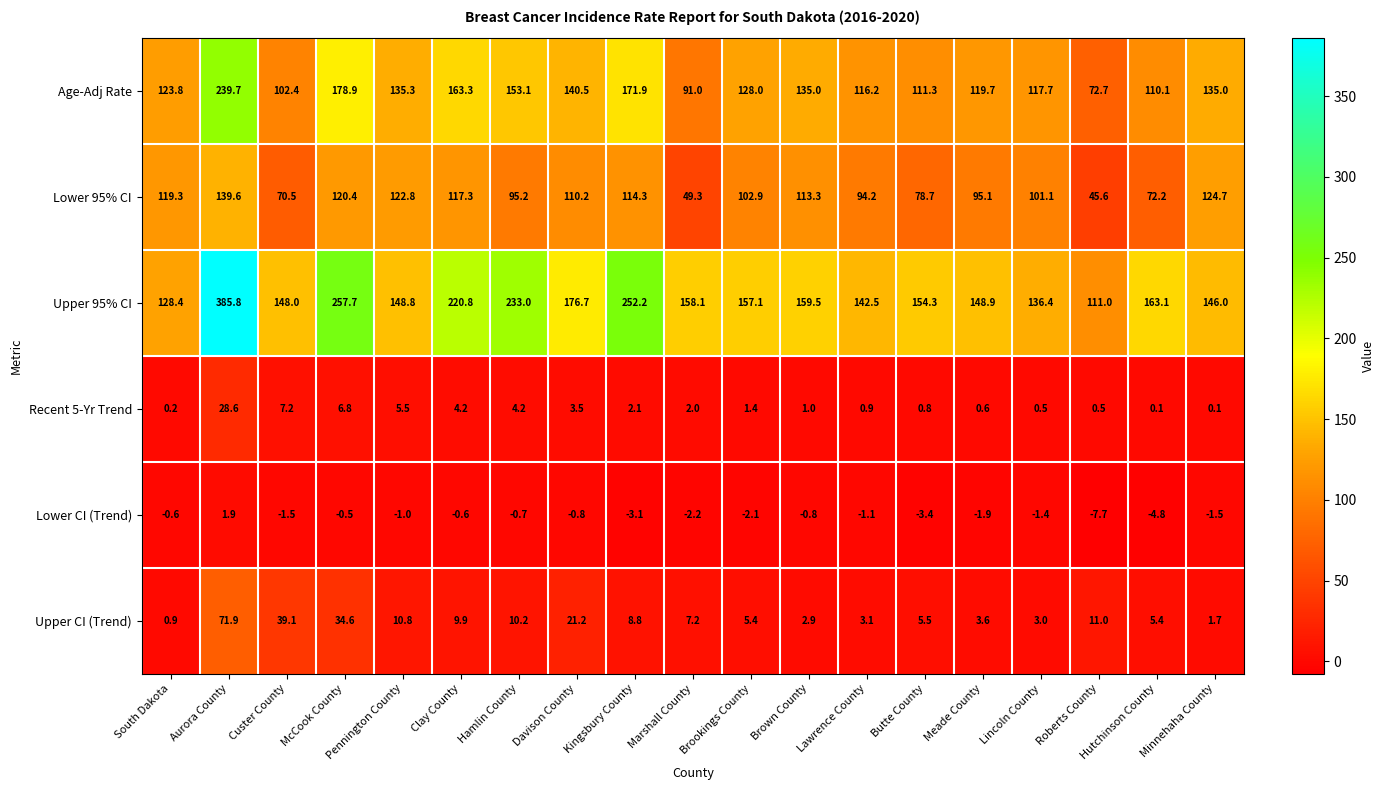

Count the number of categories in the chart.

19